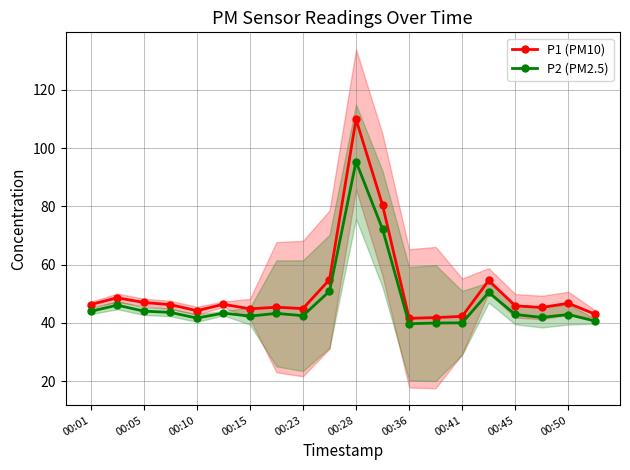

Which series has the largest range (max minus min)?

P1 (PM10)